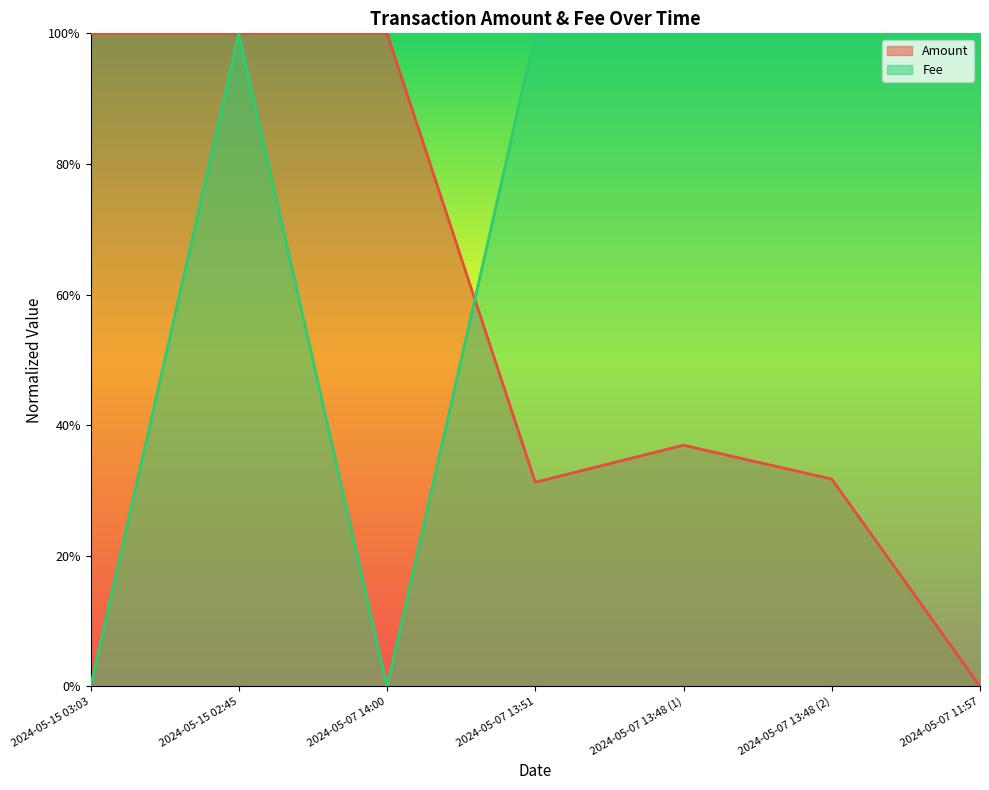

True or false: Amount has more than 1 points higher than both neighbors.

True